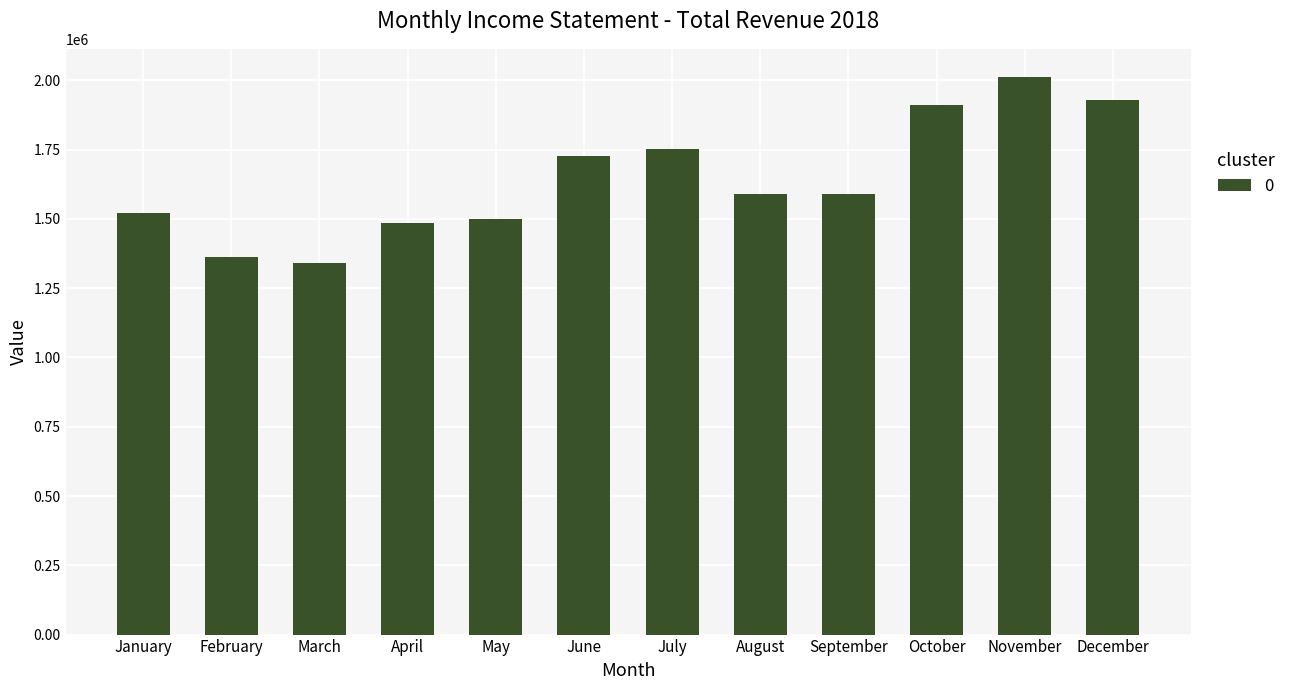

What is the value of the 11th bar from the left?

2013192.2